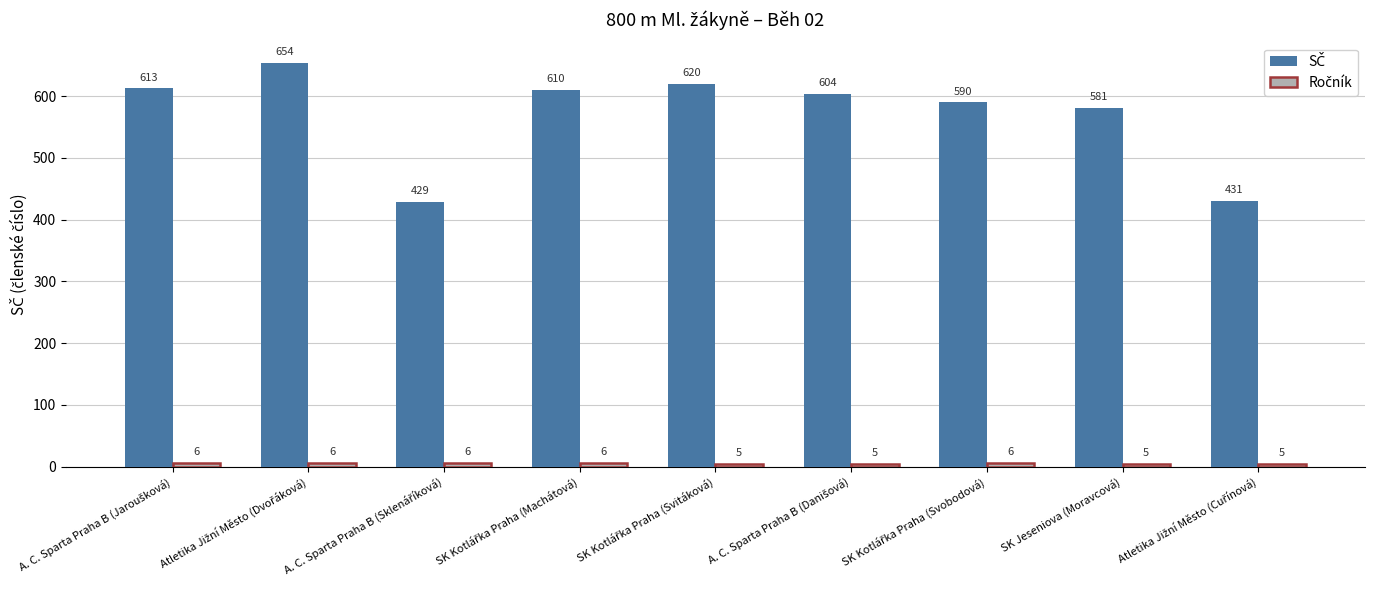

What is the smallest value displayed?

5